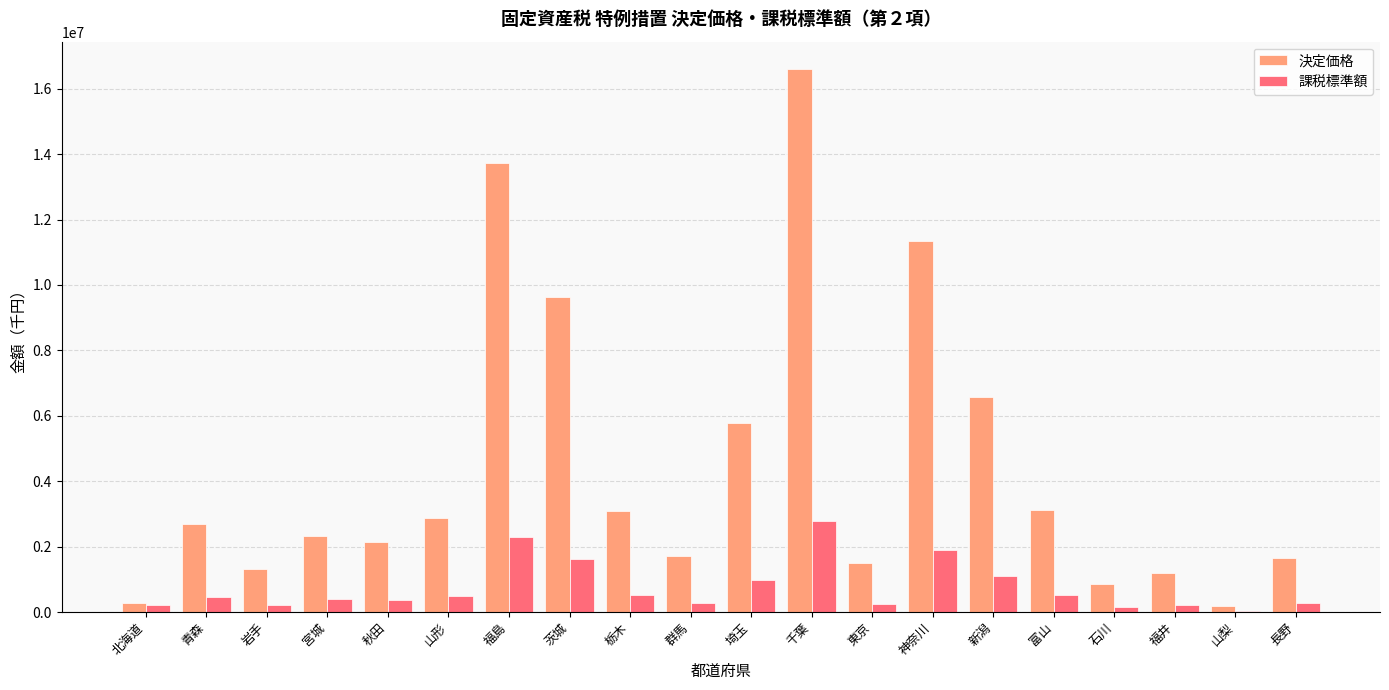

Which series has the largest range (max minus min)?

決定価格